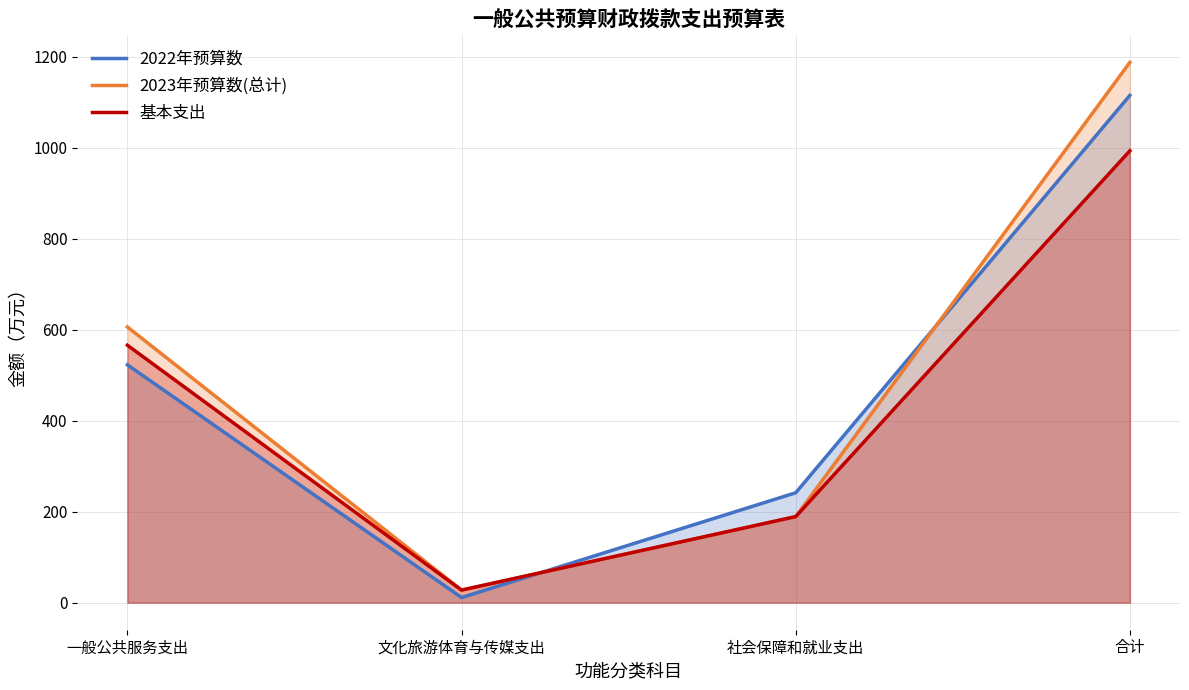

True or false: 2022年预算数 has more than 0 interior local peaks.

False